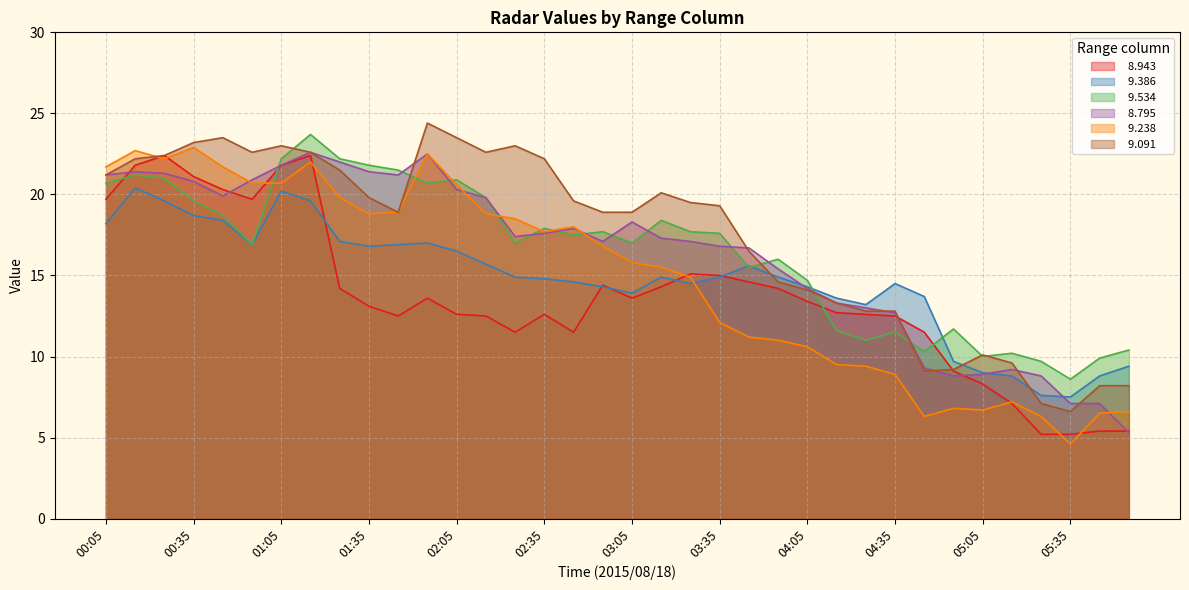

What is the label of the 32nd point from the right?

00:45